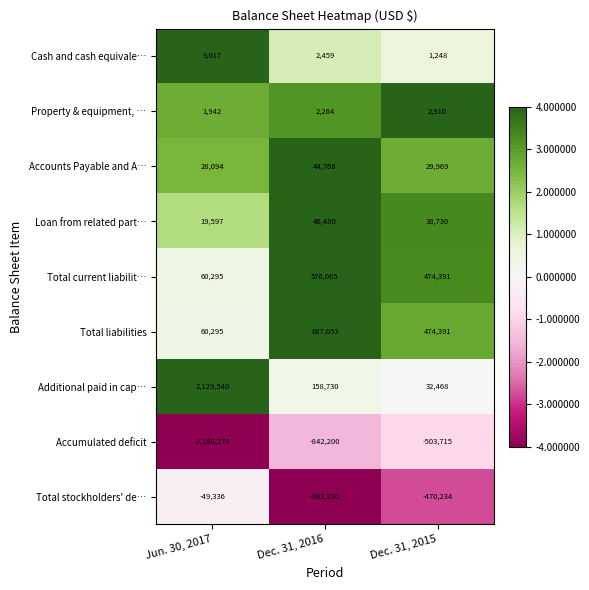

What is the sum of all Total liabilities values?

1221739